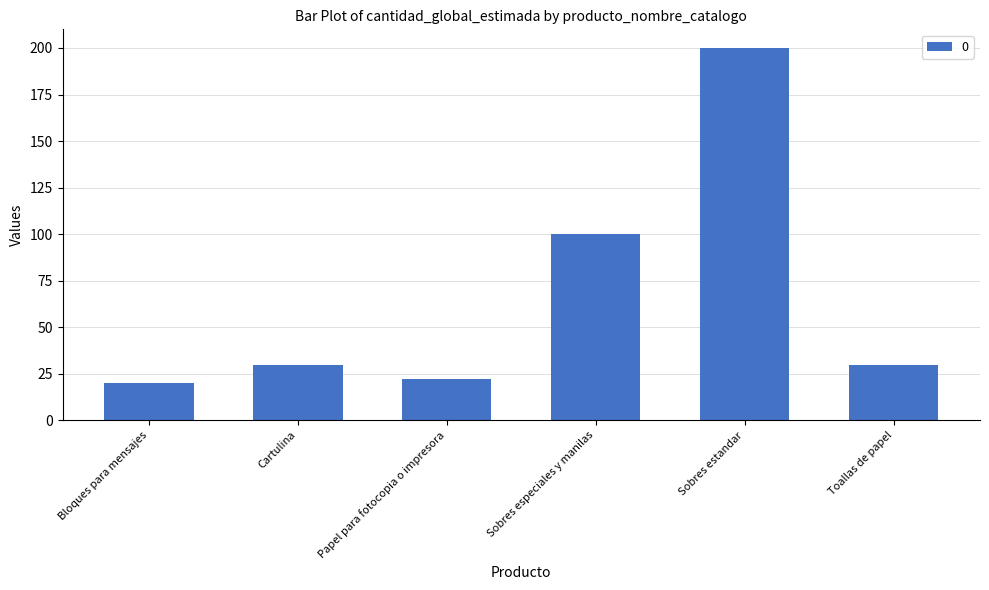

At which label is the value closest to 110?

Sobres especiales y manilas